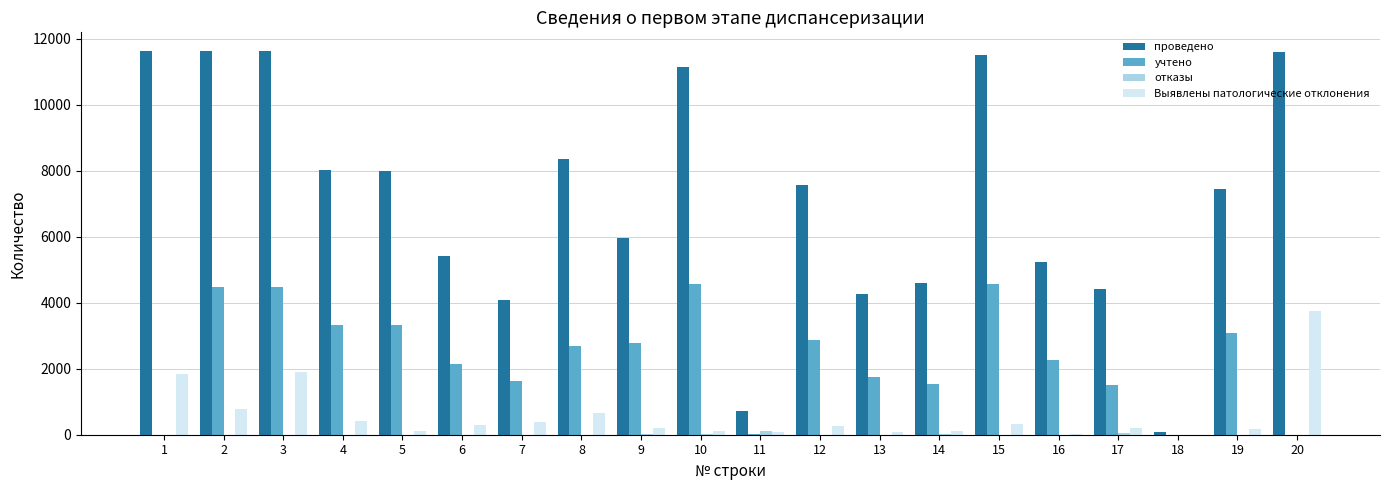

What is the sum of all учтено values?

46986